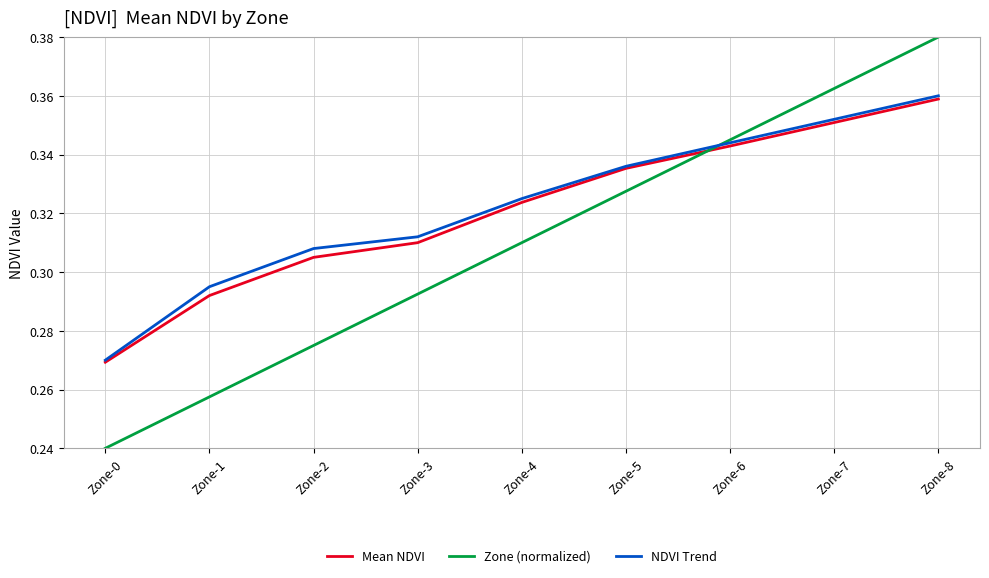

Which label corresponds to the largest value in the chart?

Zone-8